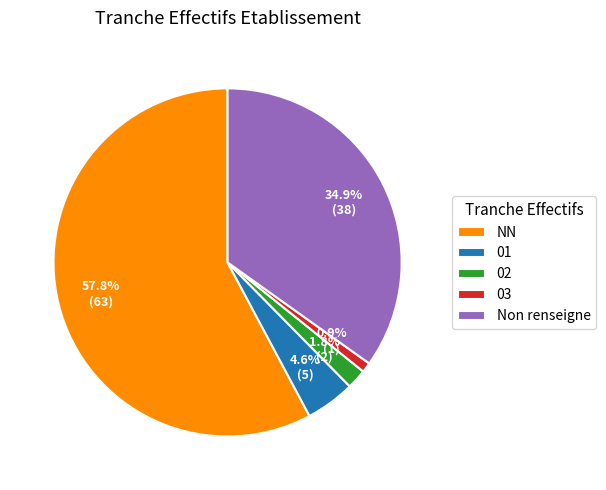

To the nearest percent, what is the average slice percentage?

20%